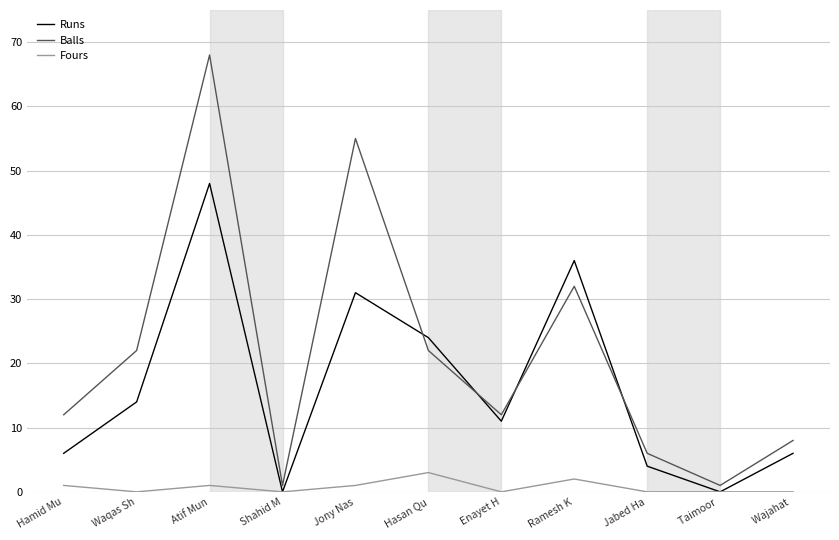

How many interior local valleys does the Runs series have?

3